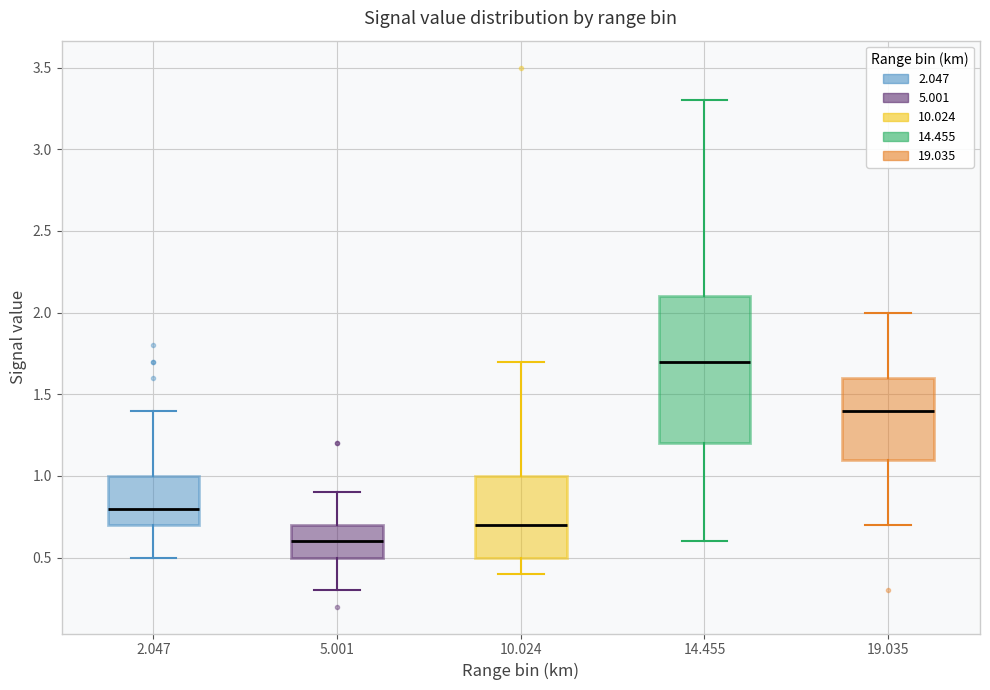

Comparing the boxes themselves (not the whiskers), which one is the tallest?

14.455